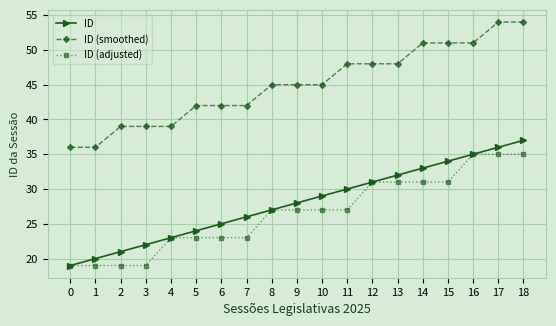

At how many categories does at least one series exceed 40?

14